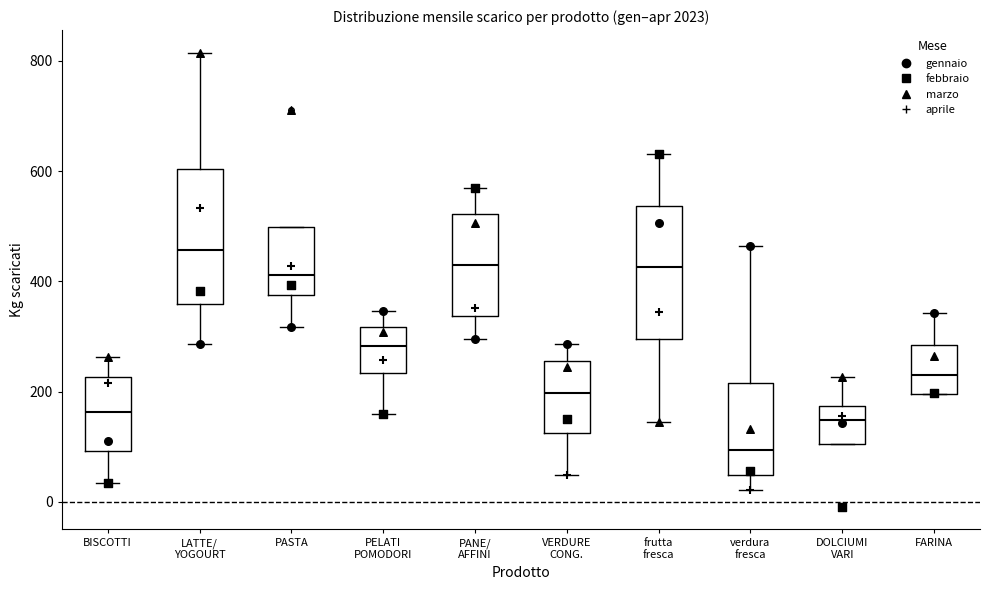

Where is the lower edge of the box for PANE/ AFFINI on the y-axis? The values are not printed on the chart, so give them approximately, as read against the axis.

340